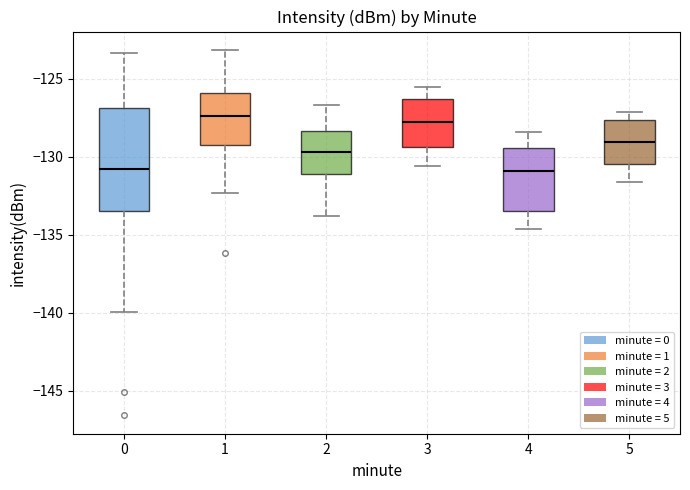

Reading left to right, read every box against the y-axis: the position of its median line, the range the box covers, and the ends of its whiskers. The values are not printed on the chart, so give them approximately, as read against the axis.

0: median -131.0, box -133.5 to -127.0, whiskers -140.0 to -123.5
1: median -127.5, box -129.0 to -126.0, whiskers -132.5 to -123.0
2: median -129.5, box -131.0 to -128.5, whiskers -134.0 to -126.5
3: median -127.5, box -129.5 to -126.5, whiskers -130.5 to -125.5
4: median -131.0, box -133.5 to -129.5, whiskers -134.5 to -128.5
5: median -129.0, box -130.5 to -127.5, whiskers -131.5 to -127.0